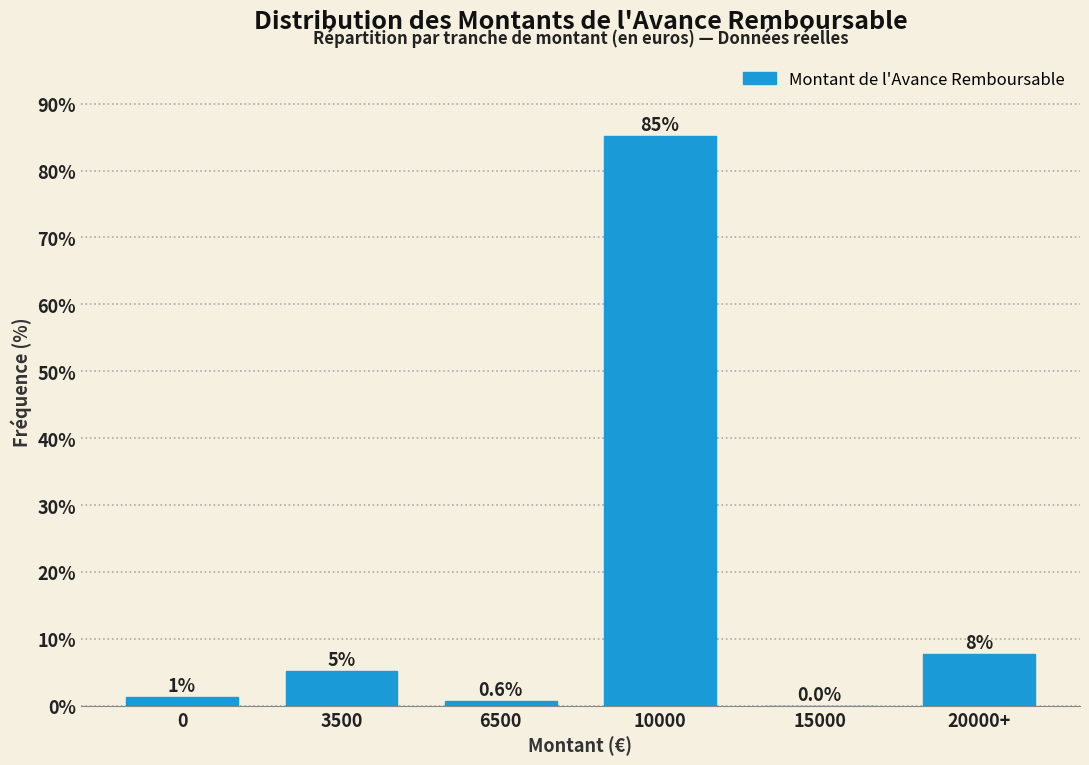

Where does the data first go above 5?

3500